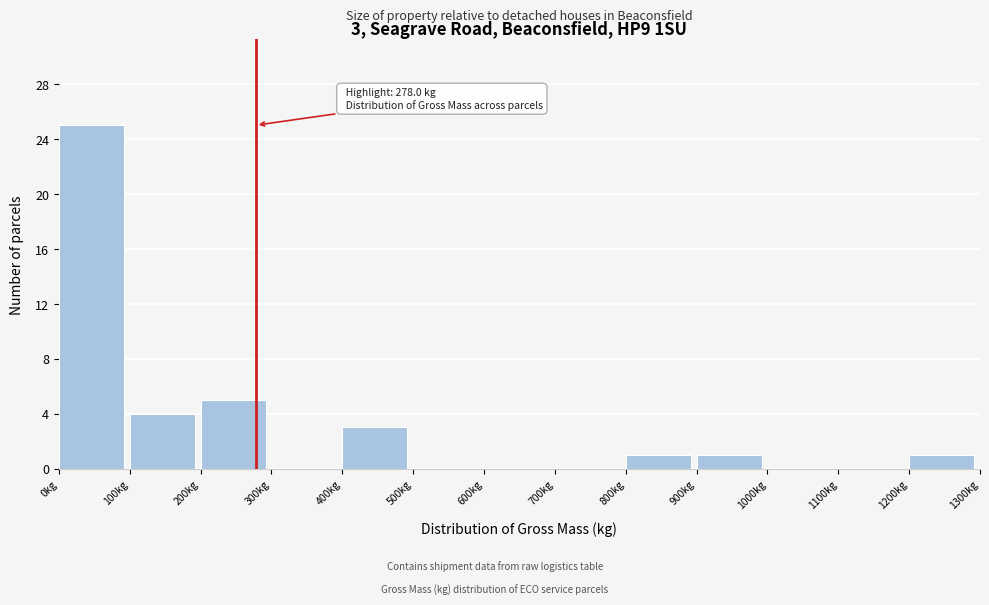

Over which range of the x-axis is the bar tallest?

0 to 100